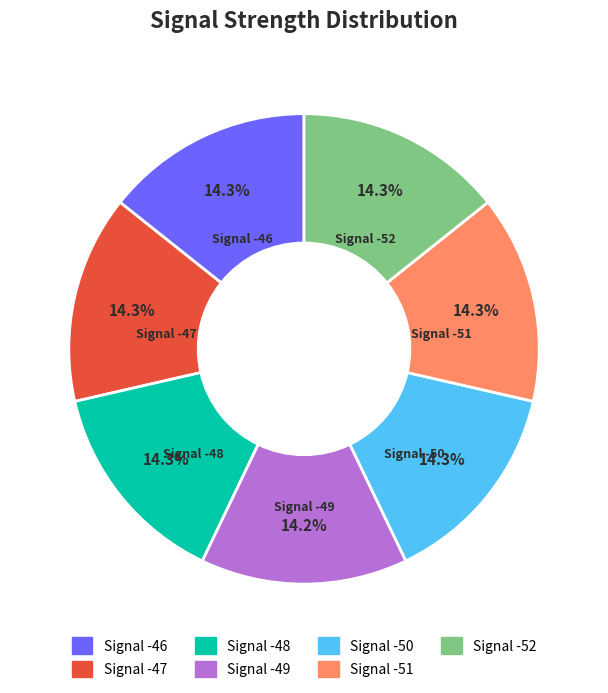

How many slices are in this pie chart?

7